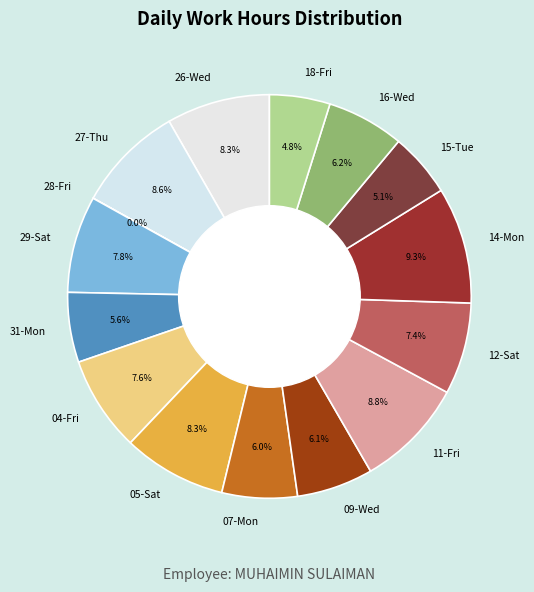

Which has a higher value, 26-Wed or 16-Wed?

26-Wed